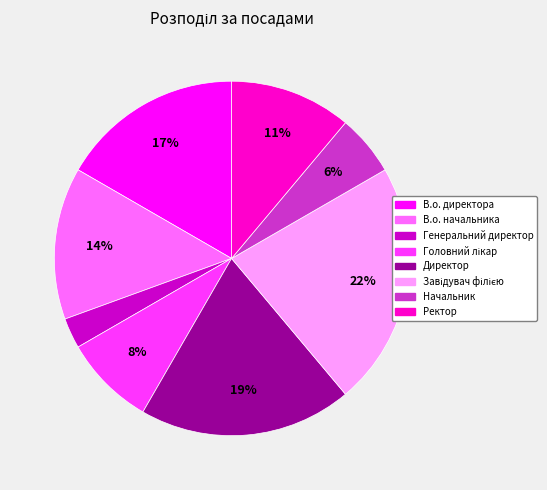

Does Директор account for over 50% of the chart?

No